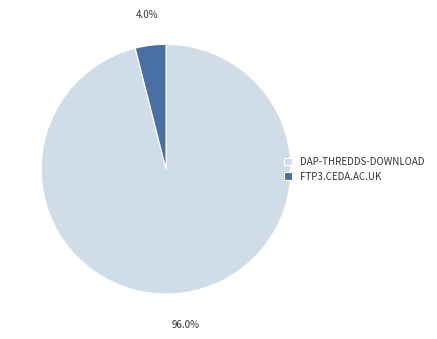

Is DAP-THREDDS-DOWNLOAD the majority of the pie?

Yes